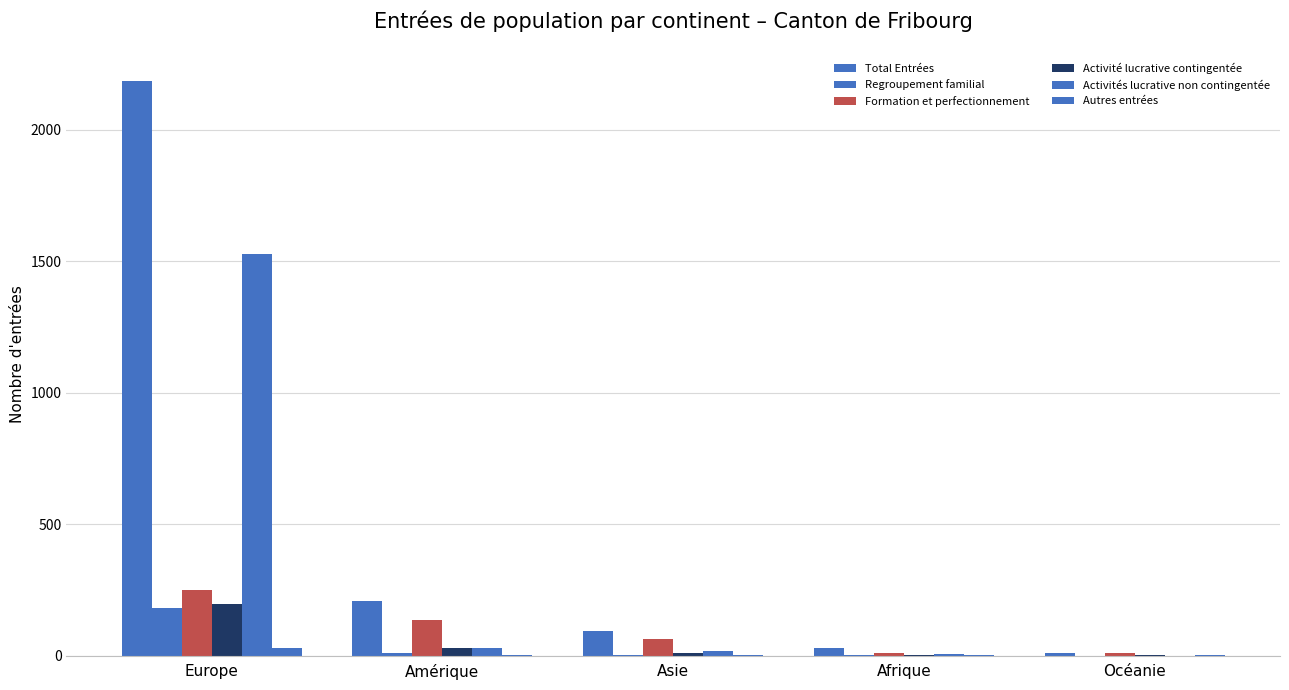

Reading left to right, transcribe all the data shown in this chart.

Total Entrées: Europe=2185	Amérique=209	Asie=94	Afrique=29	Océanie=11
Regroupement familial: Europe=183	Amérique=12	Asie=4	Afrique=4	Océanie=0
Formation et perfectionnement: Europe=251	Amérique=136	Asie=62	Afrique=12	Océanie=9
Activité lucrative contingentée: Europe=195	Amérique=30	Asie=9	Afrique=4	Océanie=1
Activités lucrative non contingentée: Europe=1526	Amérique=28	Asie=17	Afrique=5	Océanie=0
Autres entrées: Europe=29	Amérique=3	Asie=2	Afrique=4	Océanie=1